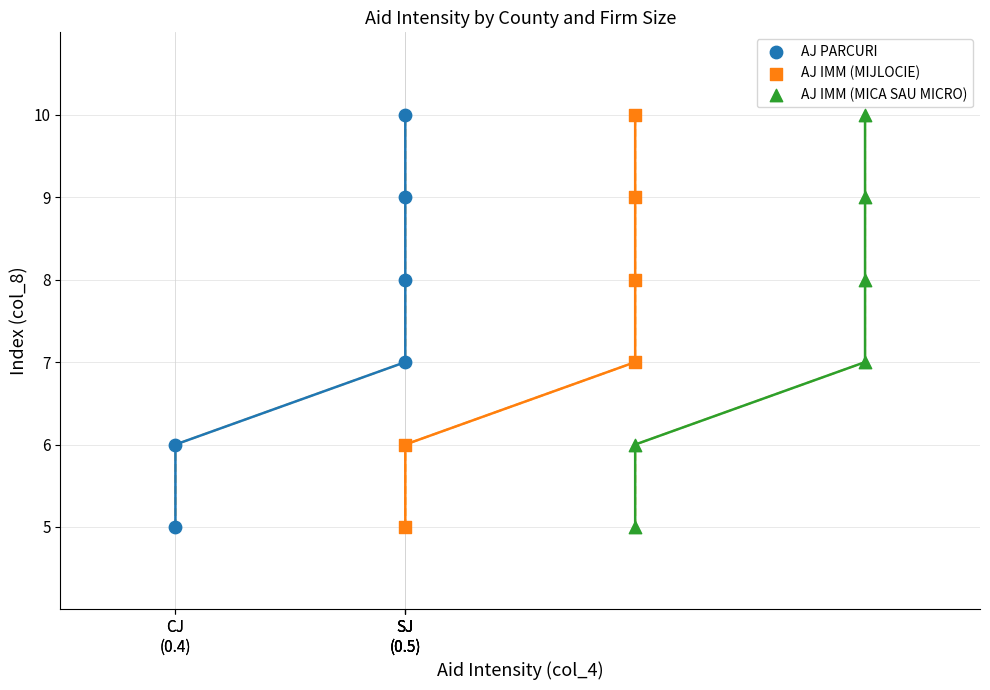

What are all the series names shown in the legend?

AJ PARCURI, AJ IMM (MIJLOCIE), AJ IMM (MICA SAU MICRO)